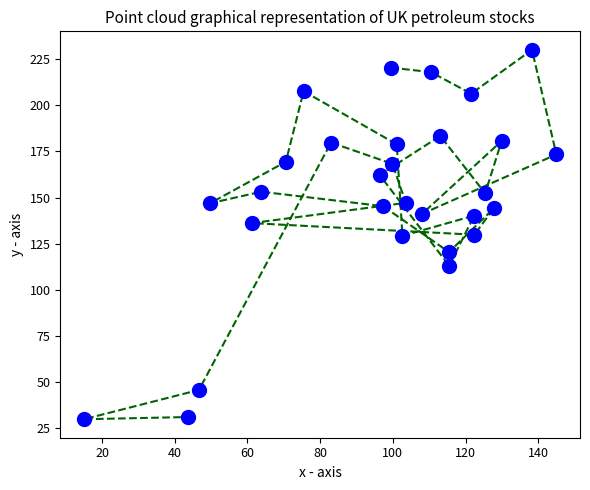

What is the range of X values (max minus min)?

130.0